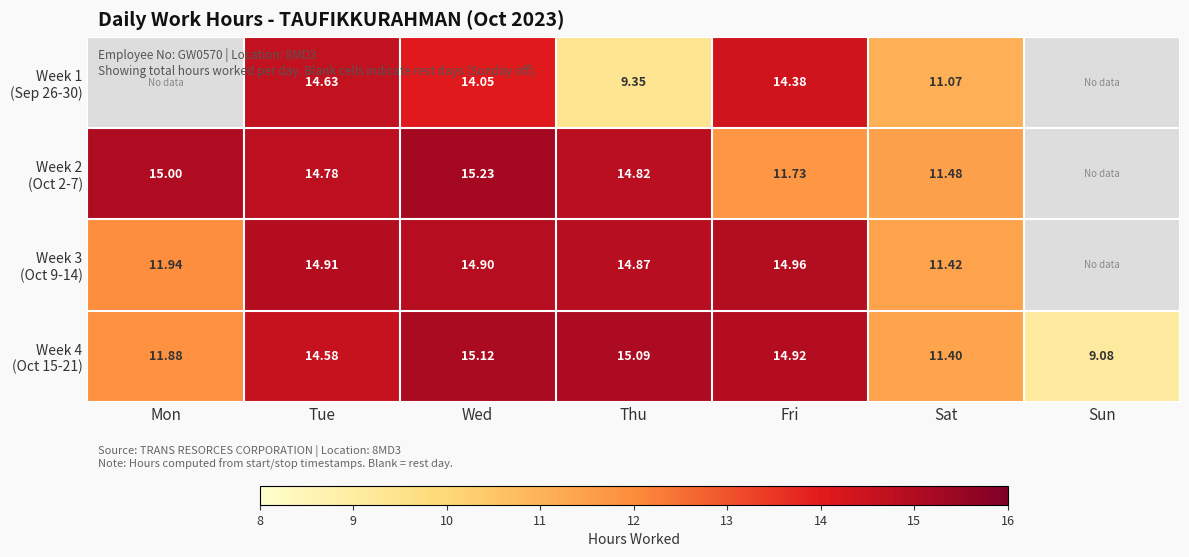

What is the spread (max minus min) of values at Fri?

3.2